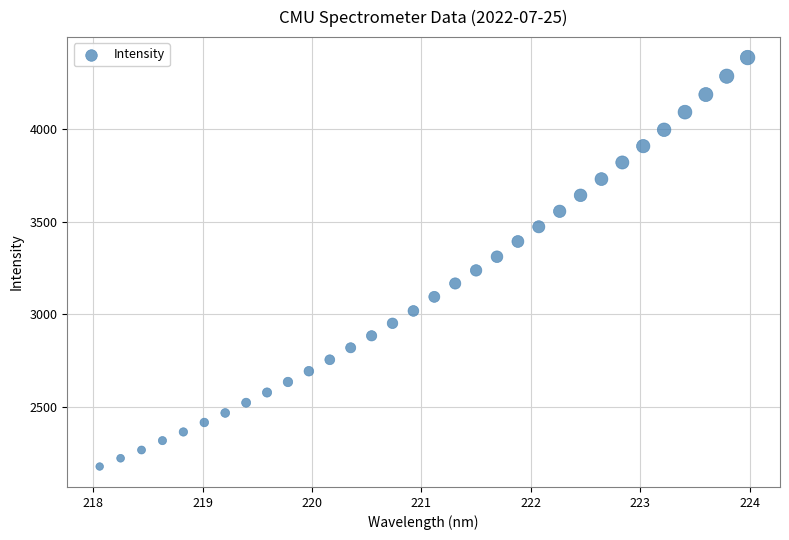

What is the range of X values (max minus min)?

5.9